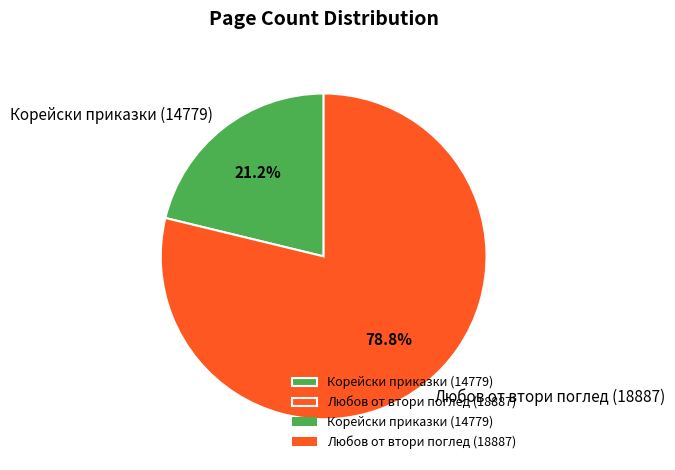

Count the number of slices in the pie.

2